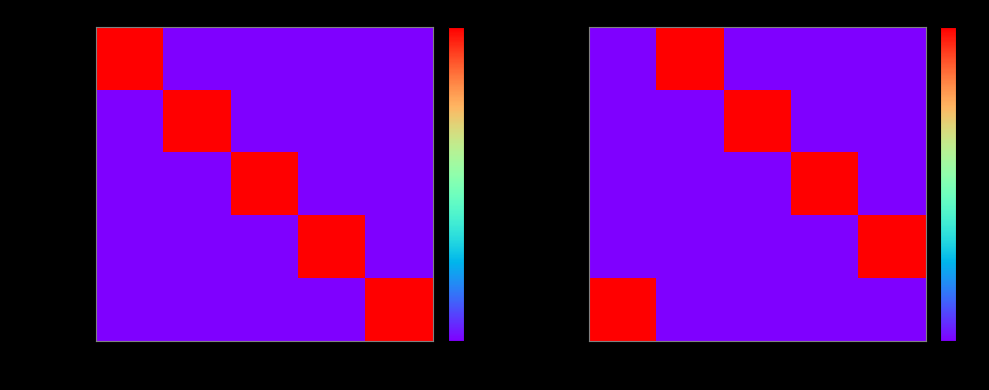

True or false: Laurie Michalke has a value of -1 at R3.

False